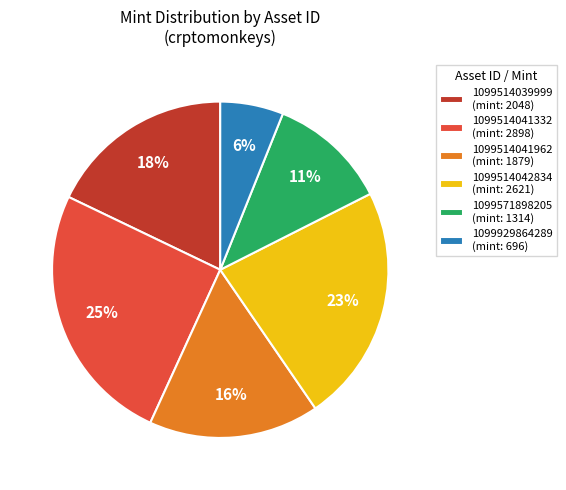

Do 1099514042834 and 1099571898205 together represent more than half of the pie?

No